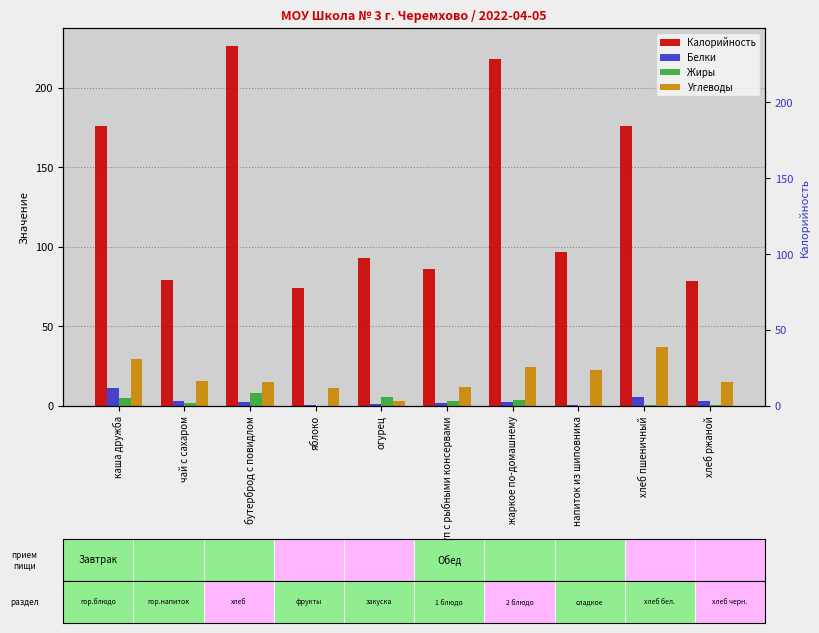

What is the value of the Калорийность bar at the 5th from the left?

93.0